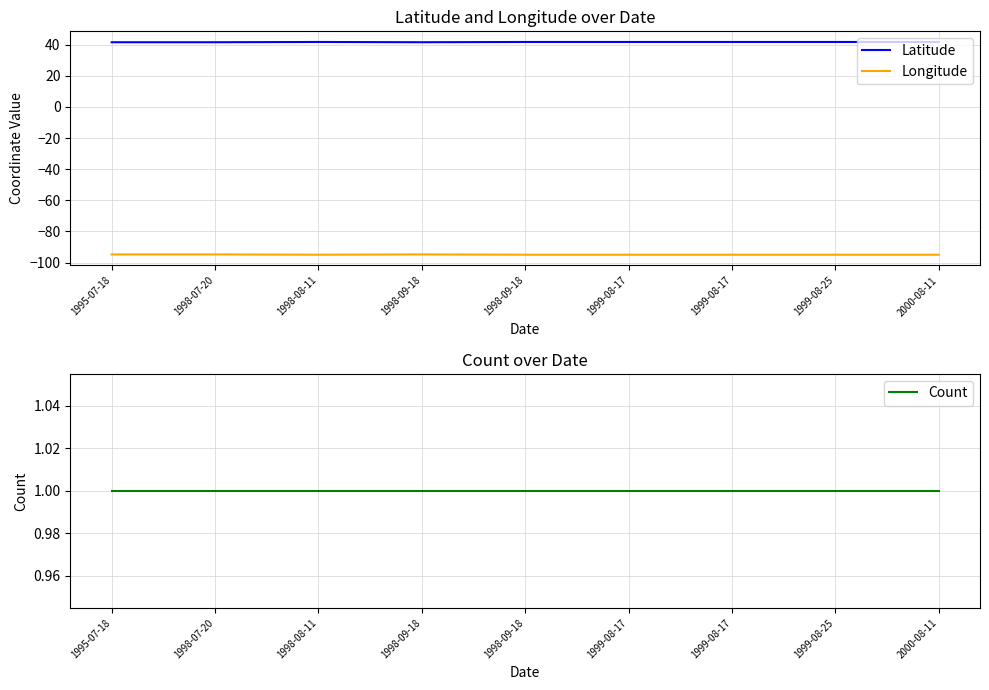

Which series has the largest range (max minus min)?

Longitude